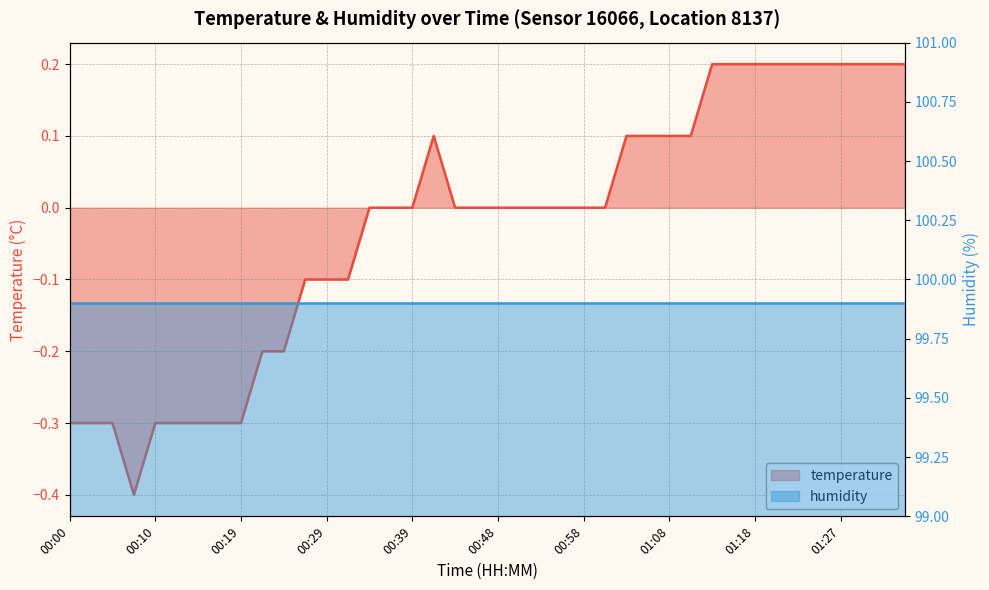

What position from the right is 01:01?

15